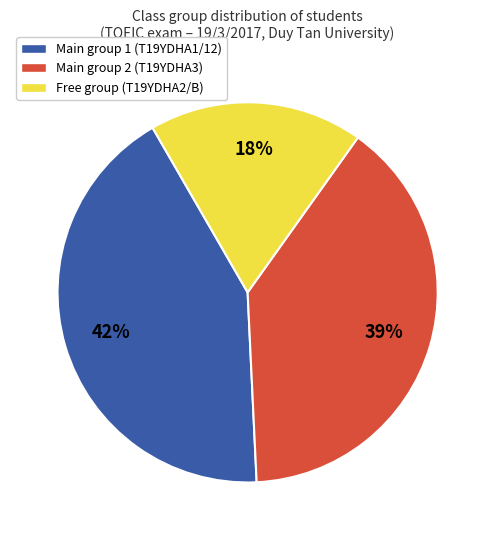

What is the ratio of the value at Free group (T19YDHA2/B) to the value at Main group 1 (T19YDHA1/12)?

0.4